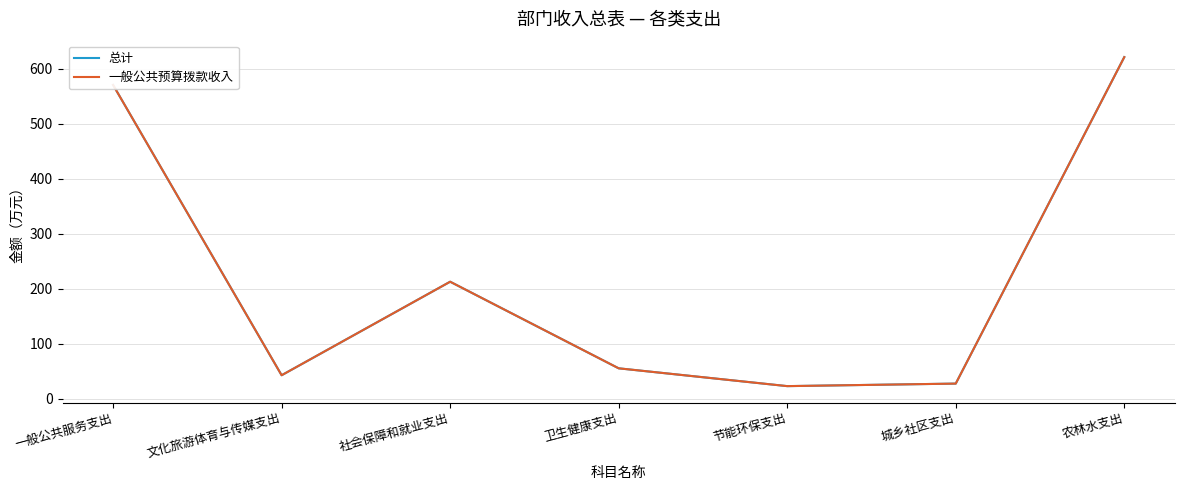

Does the chart display data point markers on the line(s)?

No